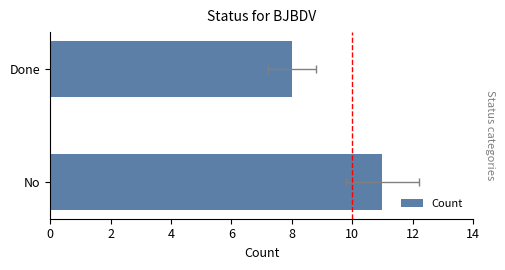

What is the minimum value shown in the chart?

8